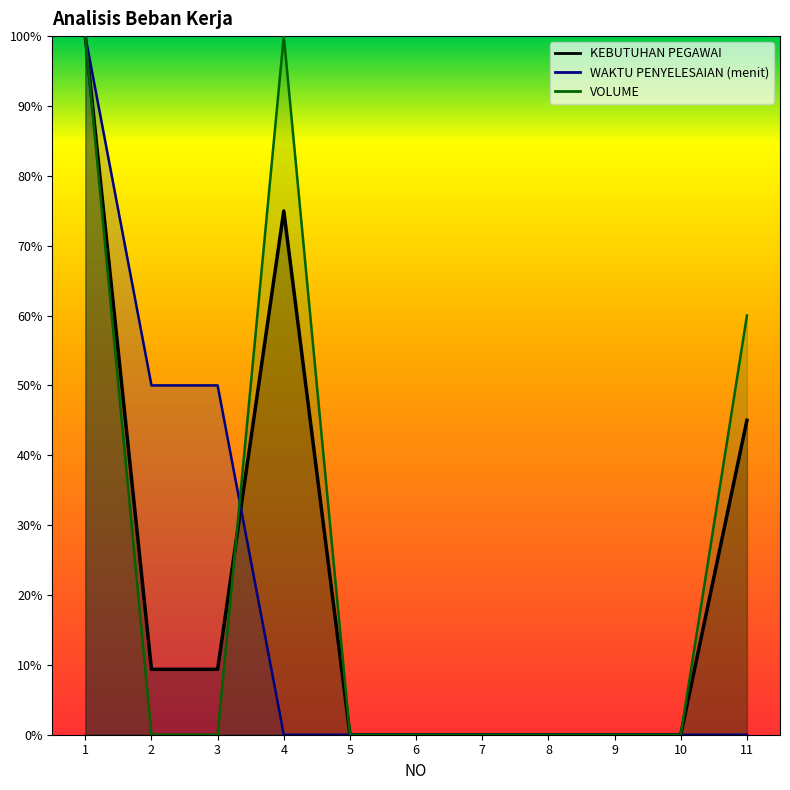

At which category is the sum across all series the highest?

1